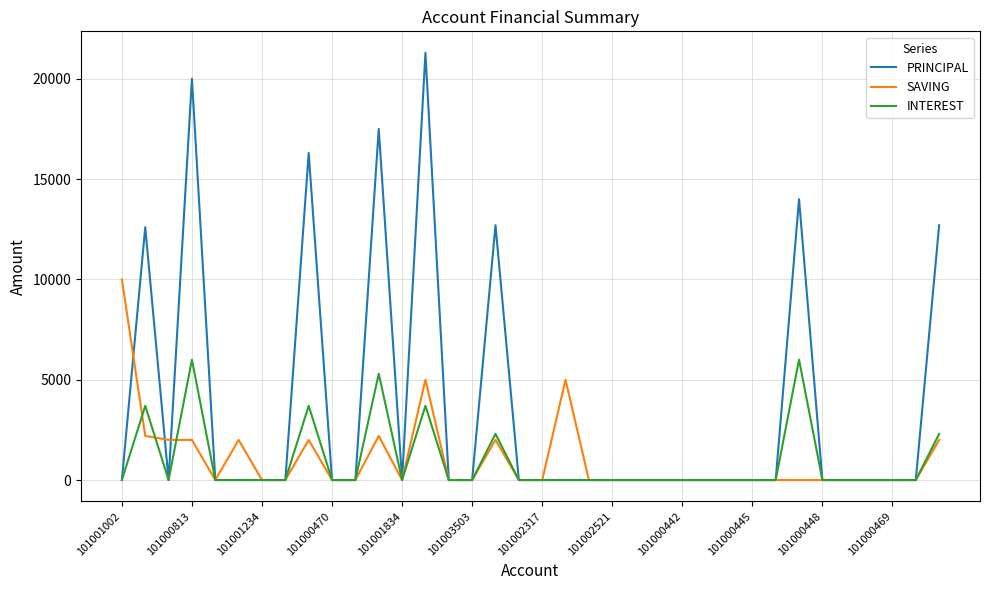

Which series has the largest range (max minus min)?

PRINCIPAL